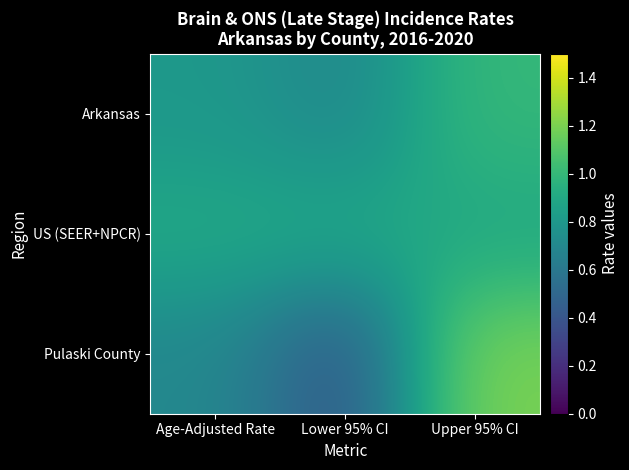

What is the total value across all series at Age-Adjusted Rate?

2.4